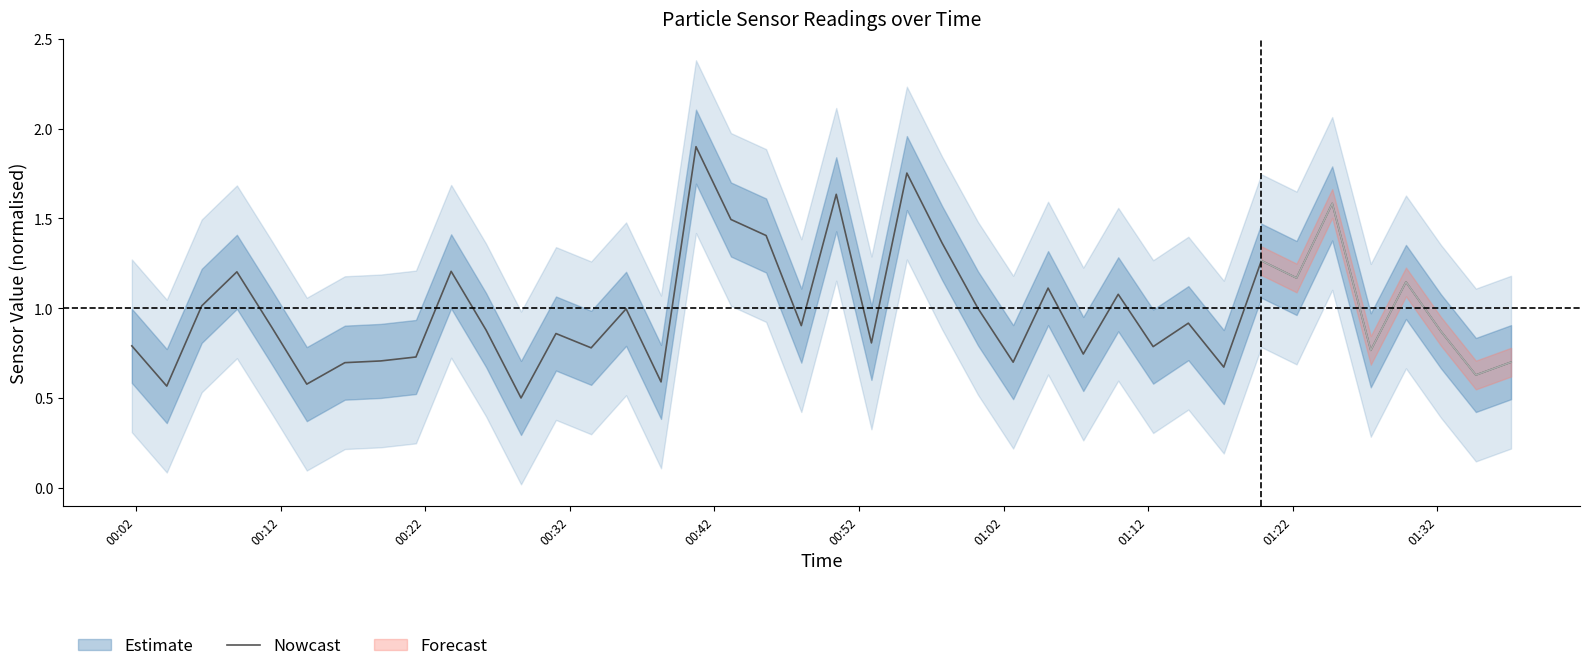

Reading right to left, what are all the values shown in this chart?

0.7	0.6	0.9	1.1	0.8	1.6	1.2	1.3	0.7	0.9	0.8	1.1	0.7	1.1	0.7	1.0	1.4	1.8	0.8	1.6	0.9	1.4	1.5	1.9	0.6	1.0	0.8	0.9	0.5	0.9	1.2	0.7	0.7	0.7	0.6	0.9	1.2	1.0	0.6	0.8